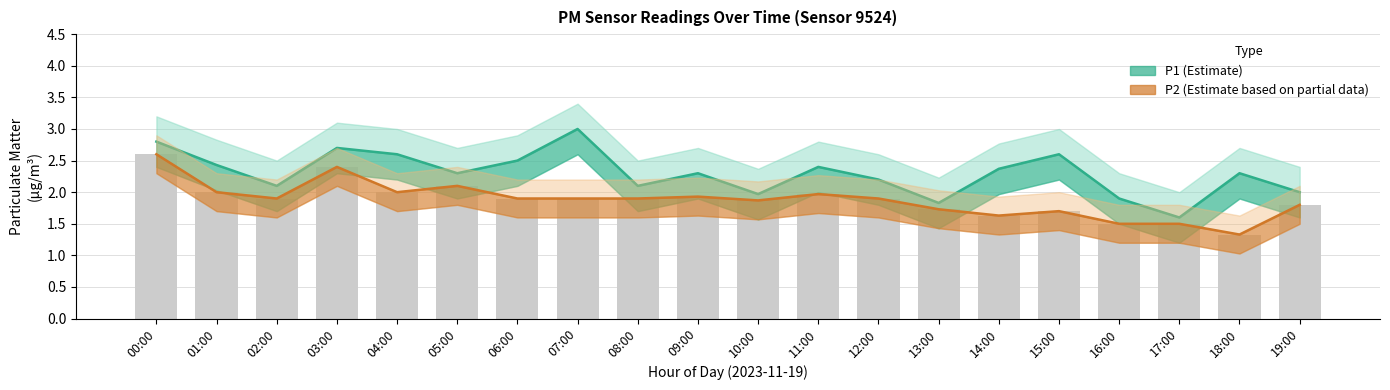

Reading left to right, transcribe all the data shown in this chart.

P1 (Estimate): 2.8	2.4	2.1	2.7	2.6	2.3	2.5	3.0	2.1	2.3	2.0	2.4	2.2	1.8	2.4	2.6	1.9	1.6	2.3	2.0
P2 (Estimate based on partial data): 2.6	2.0	1.9	2.4	2.0	2.1	1.9	1.9	1.9	1.9	1.9	2.0	1.9	1.7	1.6	1.7	1.5	1.5	1.3	1.8